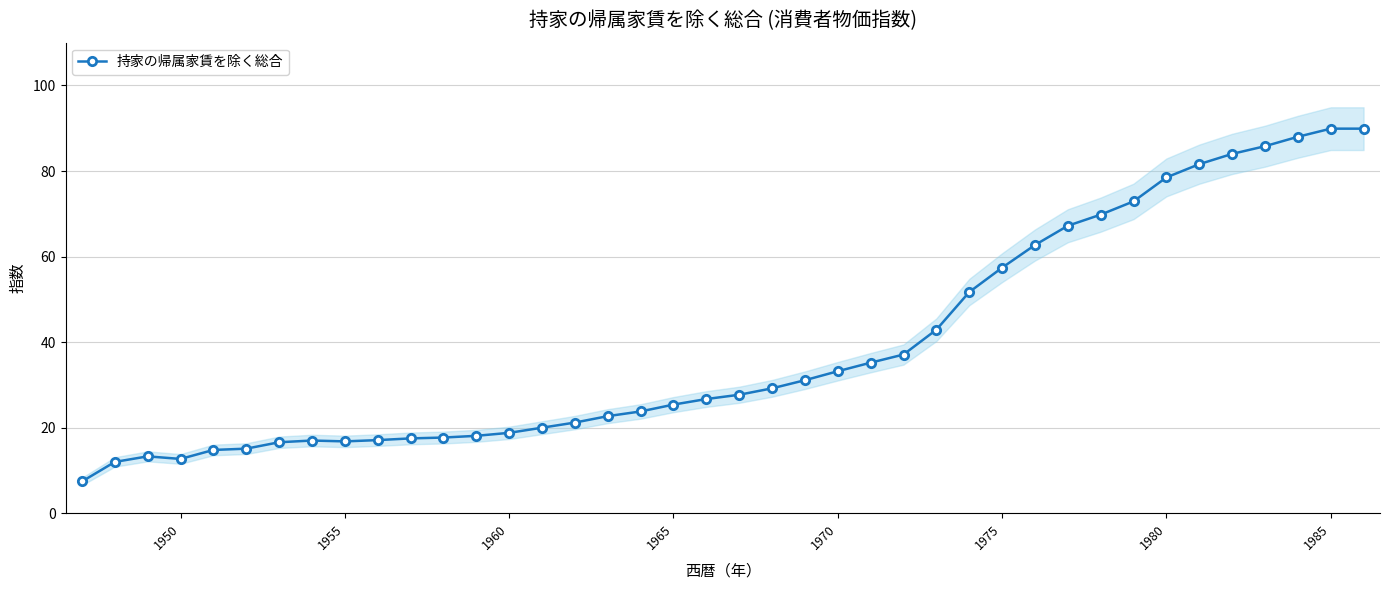

What is the maximum value for 持家の帰属家賃を除く総合?

89.9